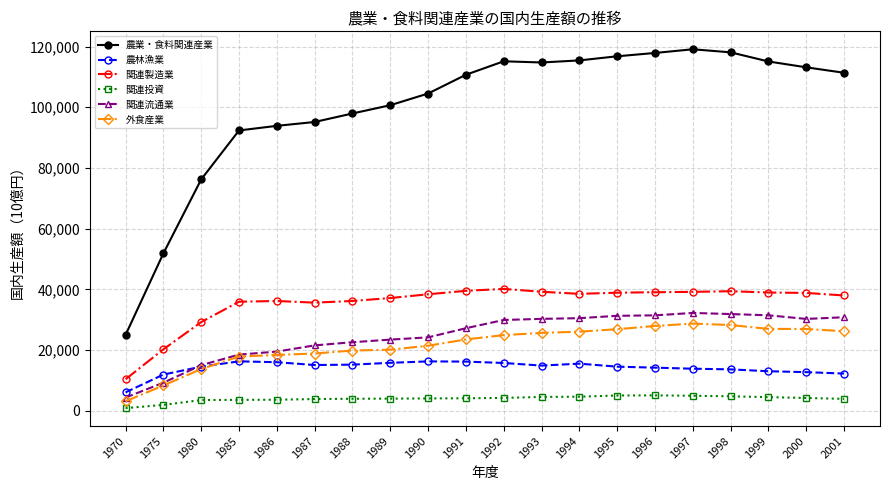

What is the value of the 関連投資 point at the 4th from the left?

3636.5